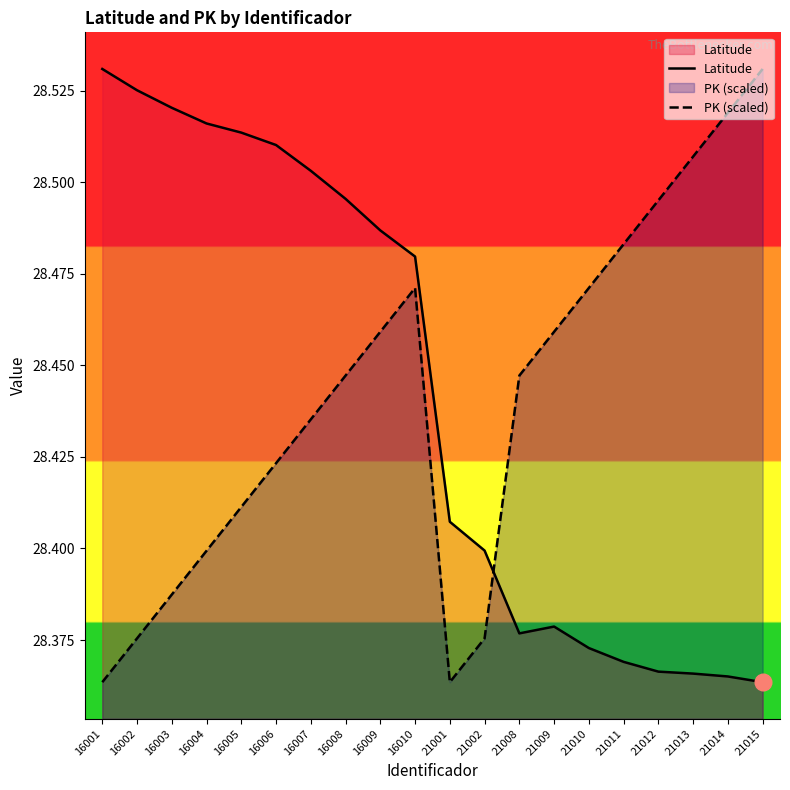

What is the spread (max minus min) of values at 21014?

0.2